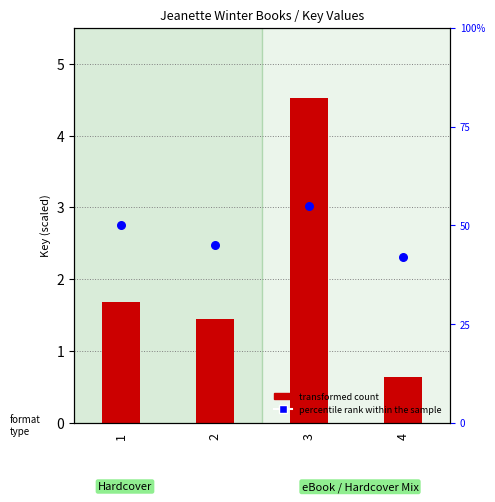

Which series has the largest Y range (max minus min)?

percentile rank within the sample